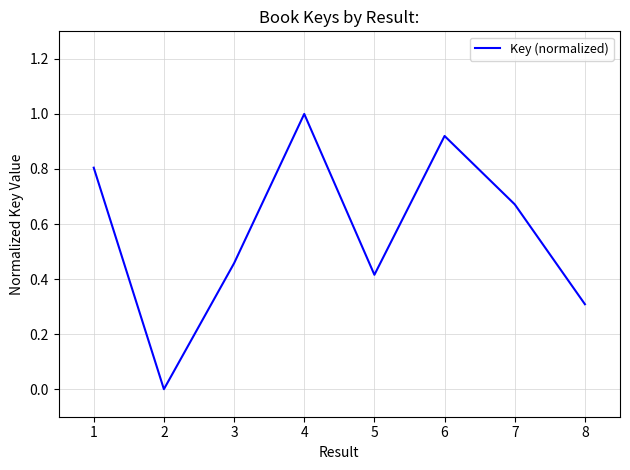

At which category does the data reach its first local peak?

4